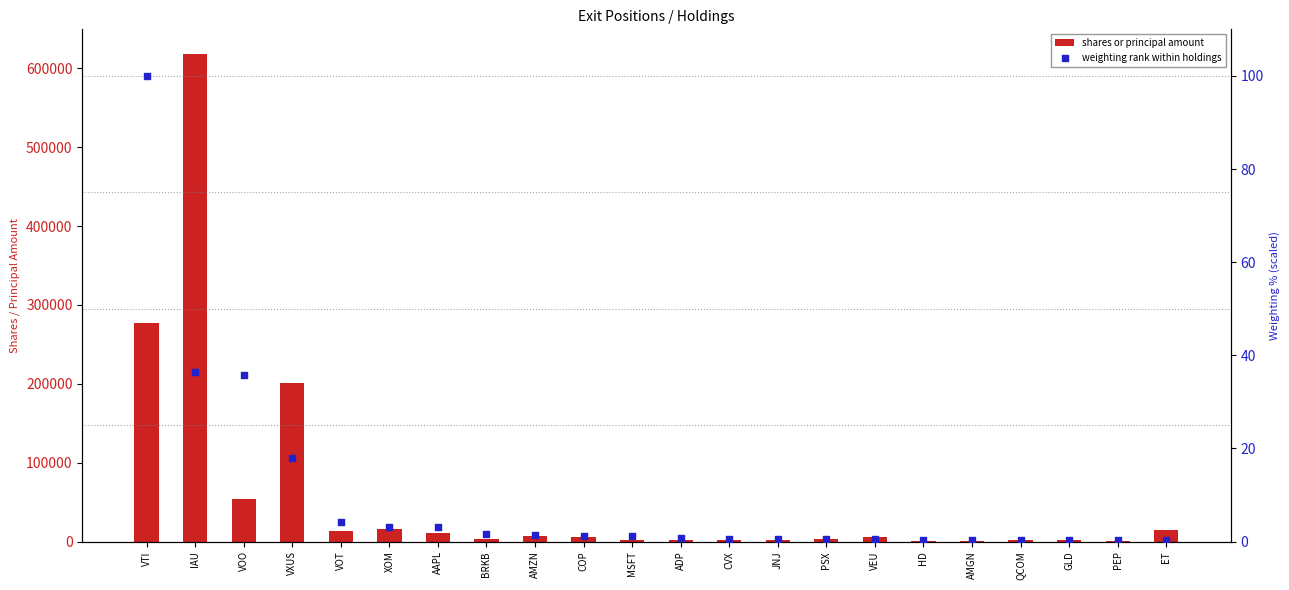

At how many categories does at least one series exceed 18456?

4